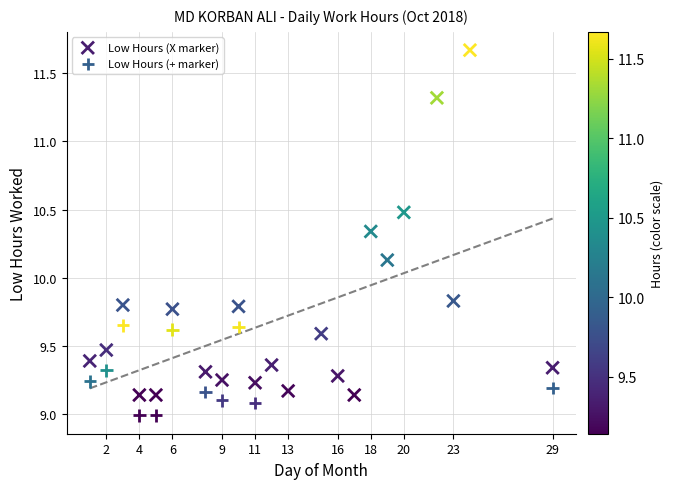

Which series reaches the minimum Y coordinate?

Low Hours (+ marker)